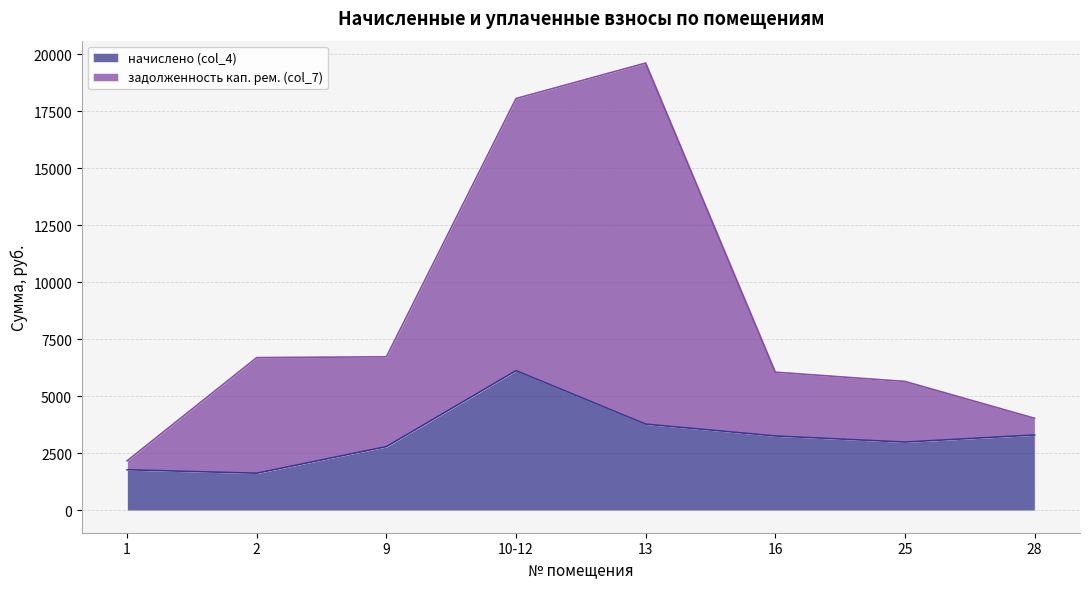

What is the sum of all задолженность кап. рем. (col_7) values?

69046.3